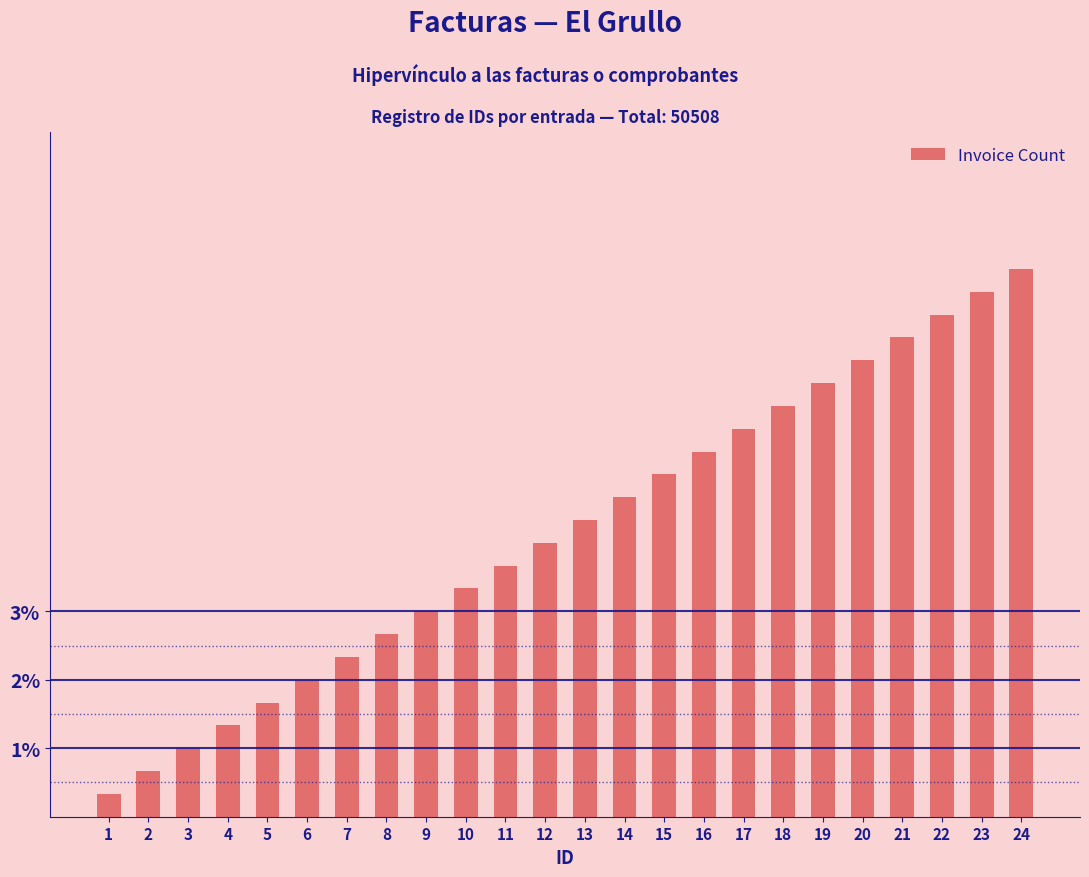

What is the difference between the maximum and minimum values?

7.7